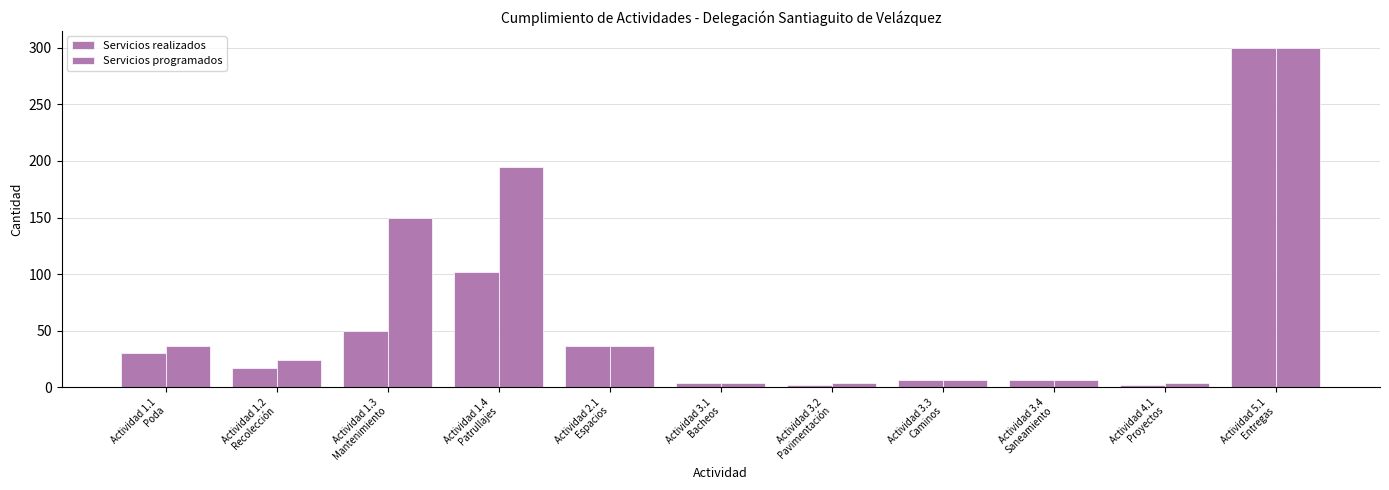

How many data points in Servicios realizados are less than 17?

5